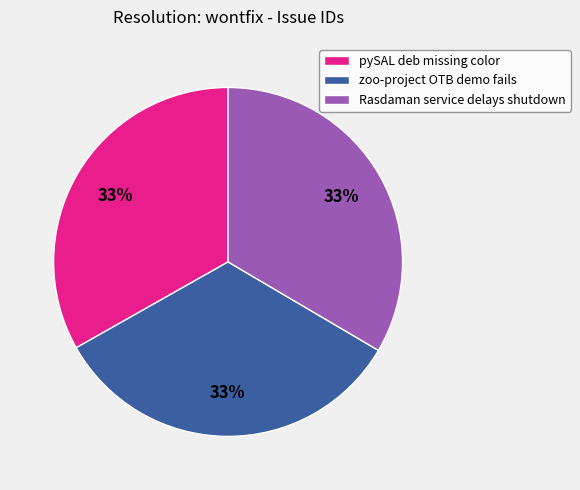

Is there a majority slice in this chart?

No